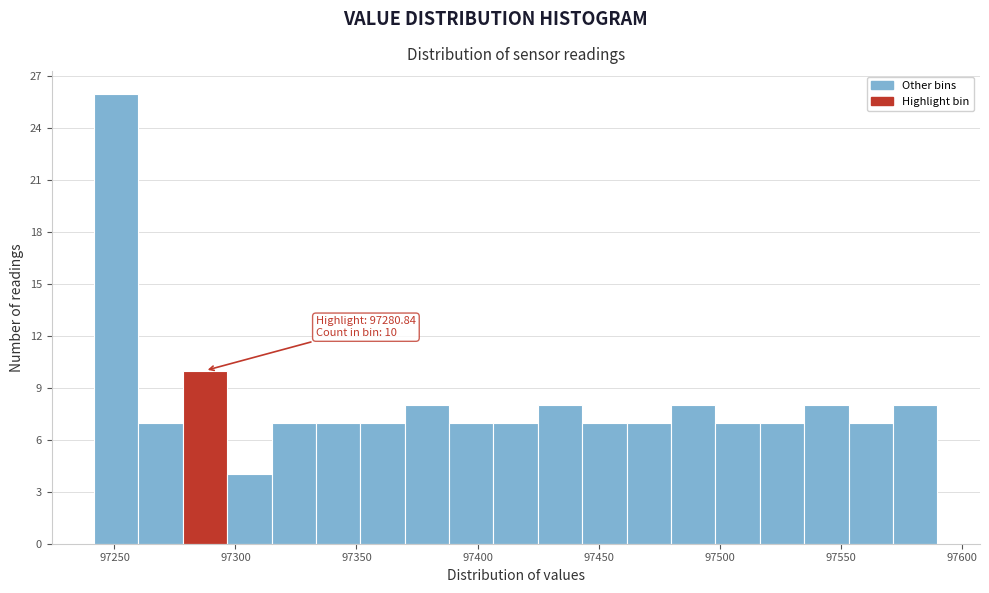

Read against the x-axis, roughly where is the centre of the tallest bar?

97250